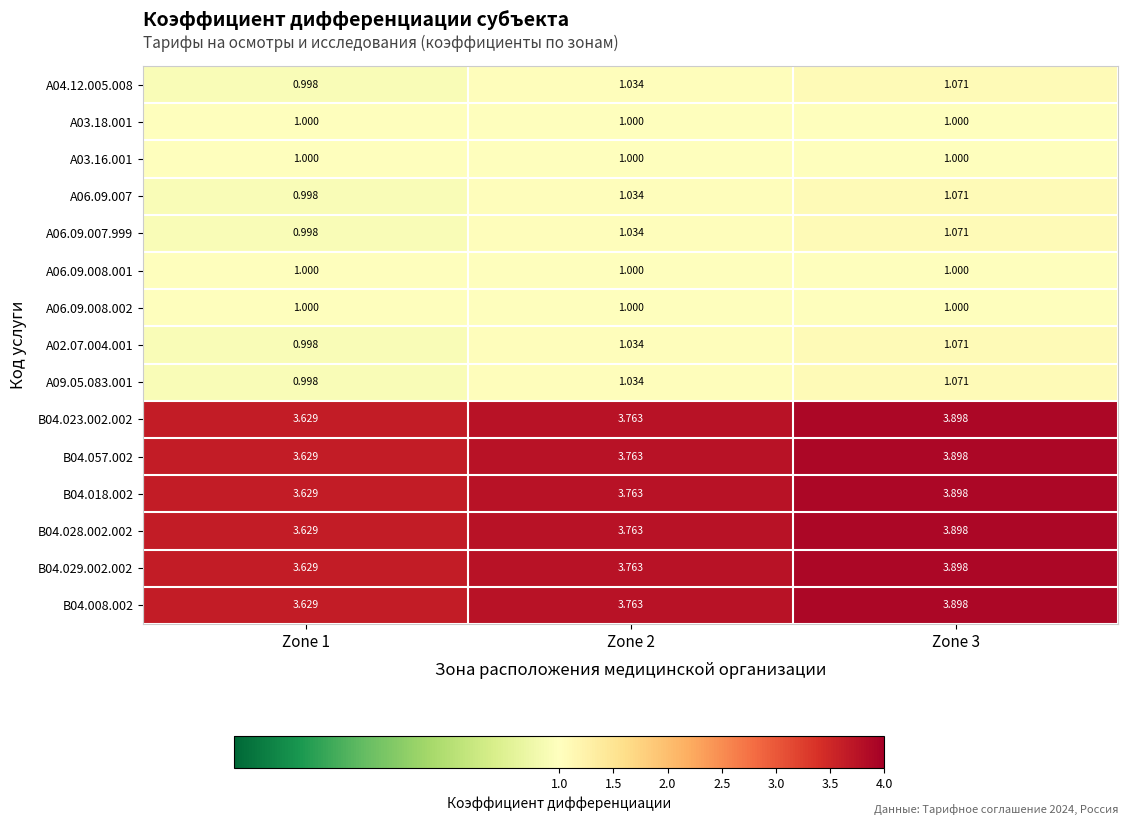

Is the value of B04.008.002 at Zone 2 greater than the value of A06.09.008.002 at Zone 1?

Yes